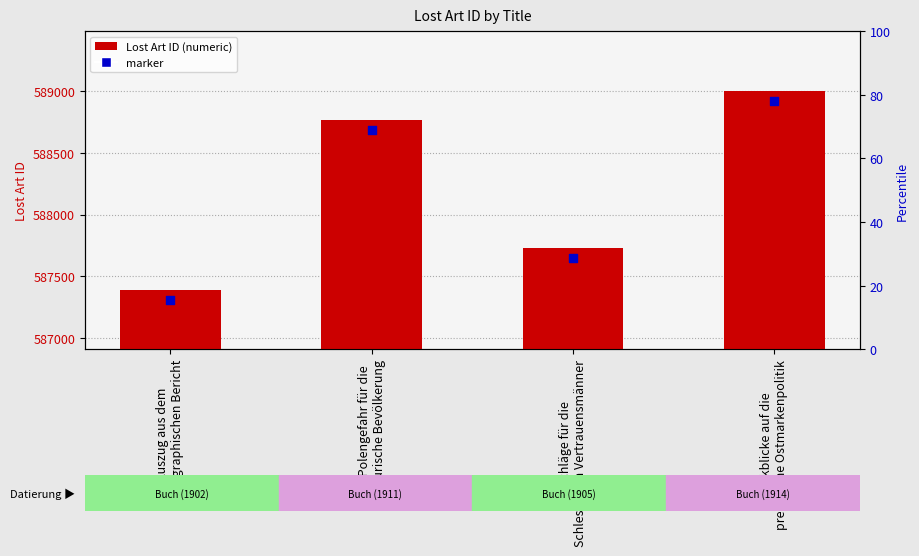

What are all the series names shown in the legend?

Lost Art ID, marker